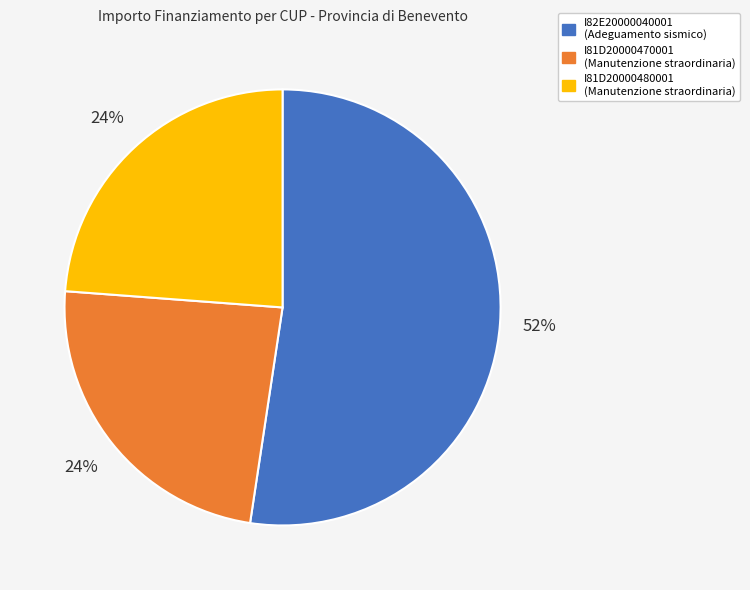

True or false: I81D20000480001 accounts for 36% of the total.

False